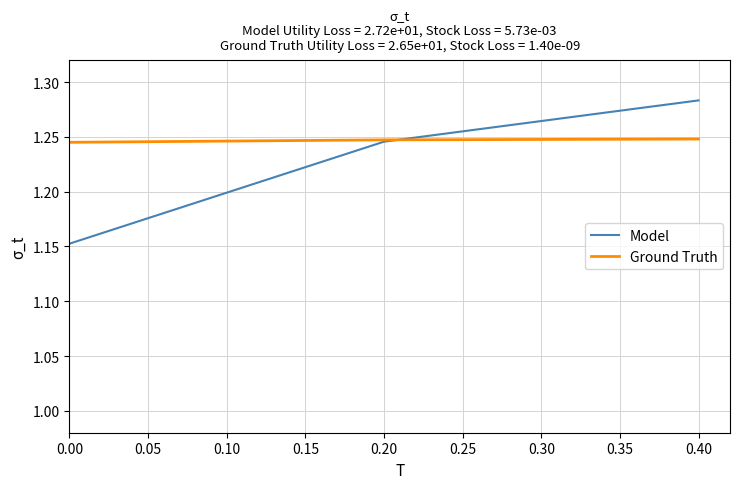

How many lines are shown in the chart?

2